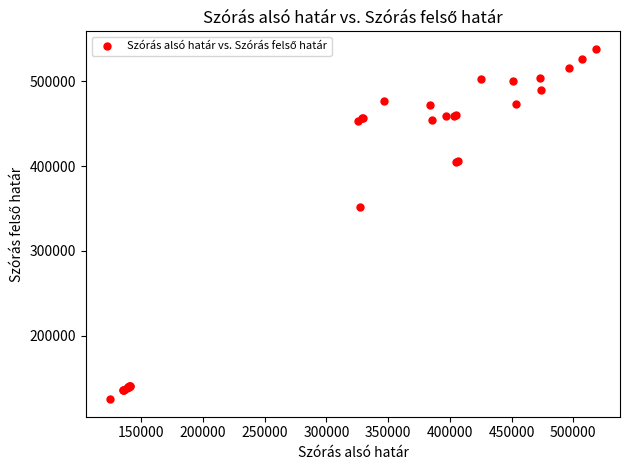

What Y value in the scatter plot is closest to 331653?

351912